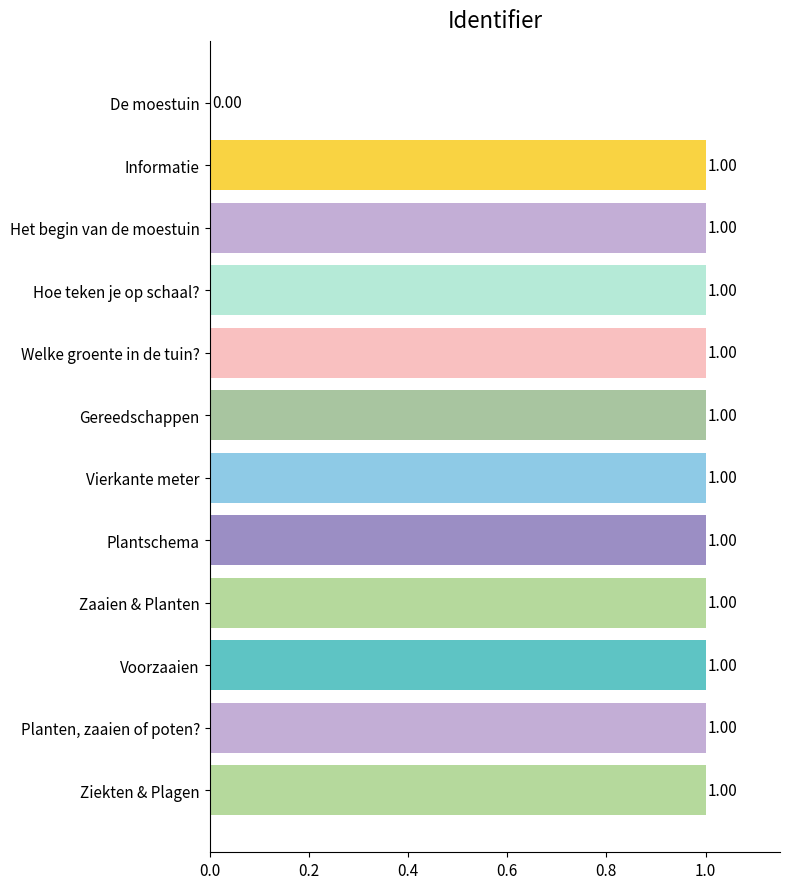

Which has a higher value, Het begin van de moestuin or De moestuin?

Het begin van de moestuin